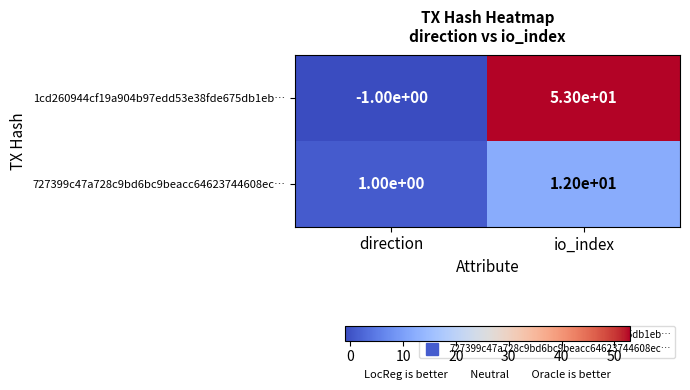

What is the approximate value of 727399c47a728c9bd6bc9beacc64623744608ec… at io_index?

12